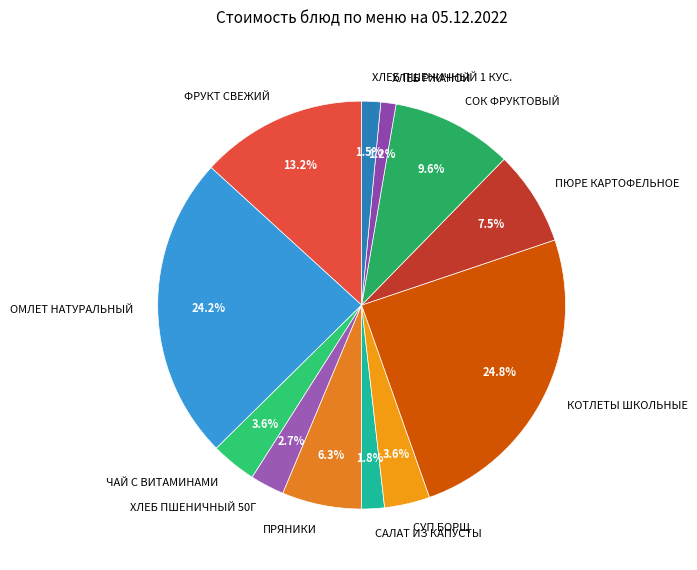

Which slice is the largest?

КОТЛЕТЫ ШКОЛЬНЫЕ